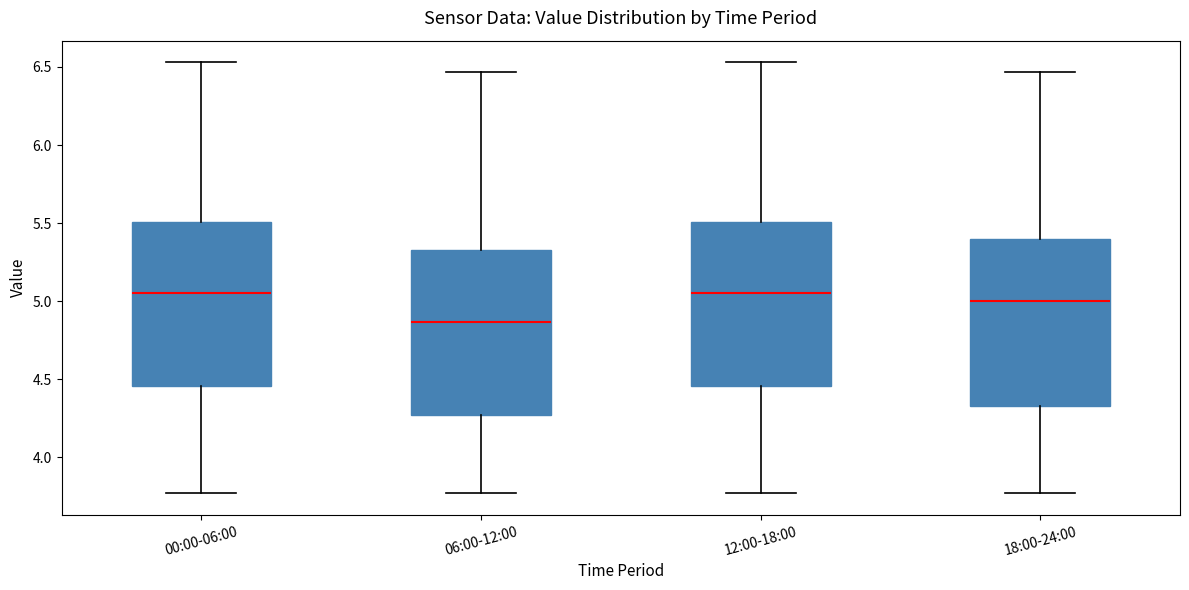

Where is the upper edge of the box for 06:00-12:00 on the y-axis? The values are not printed on the chart, so give them approximately, as read against the axis.

5.35